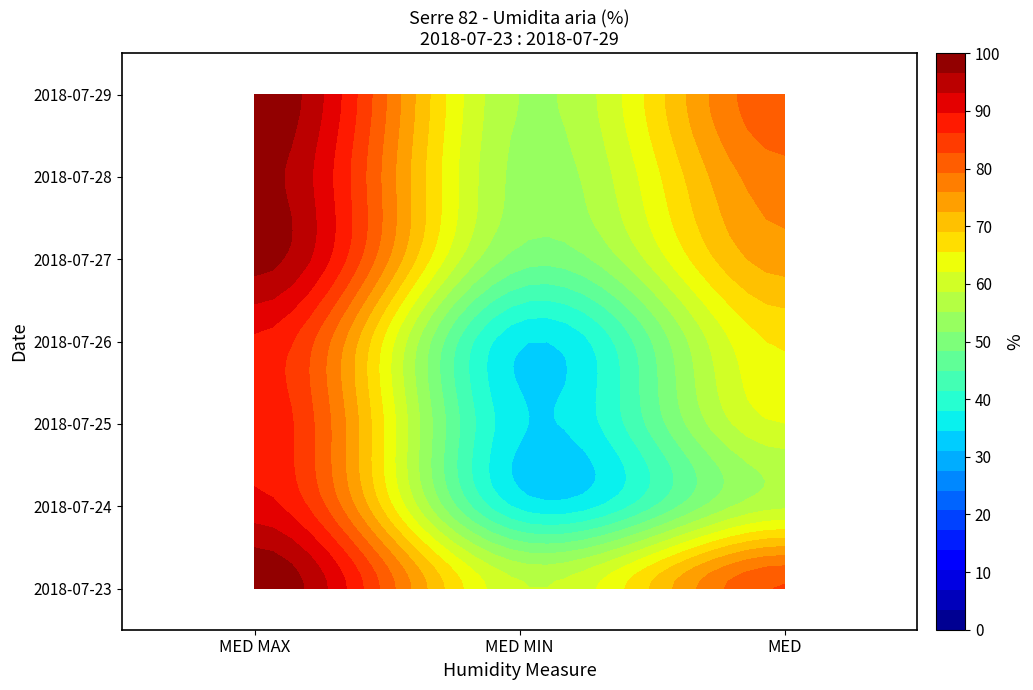

What is the difference between the maximum and minimum values in the 2018-07-27 series?

48